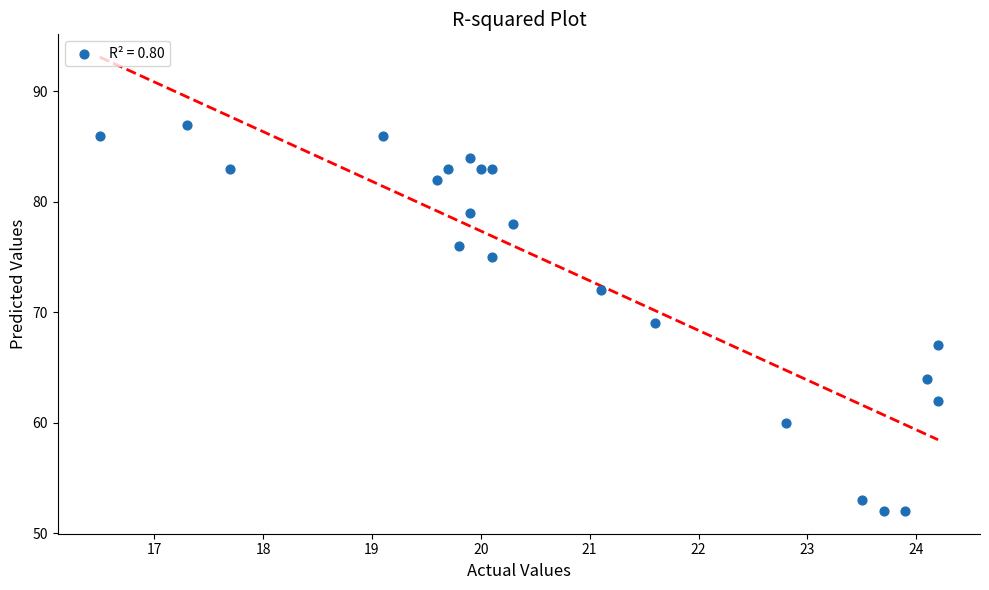

What is the range of Y values (max minus min)?

35